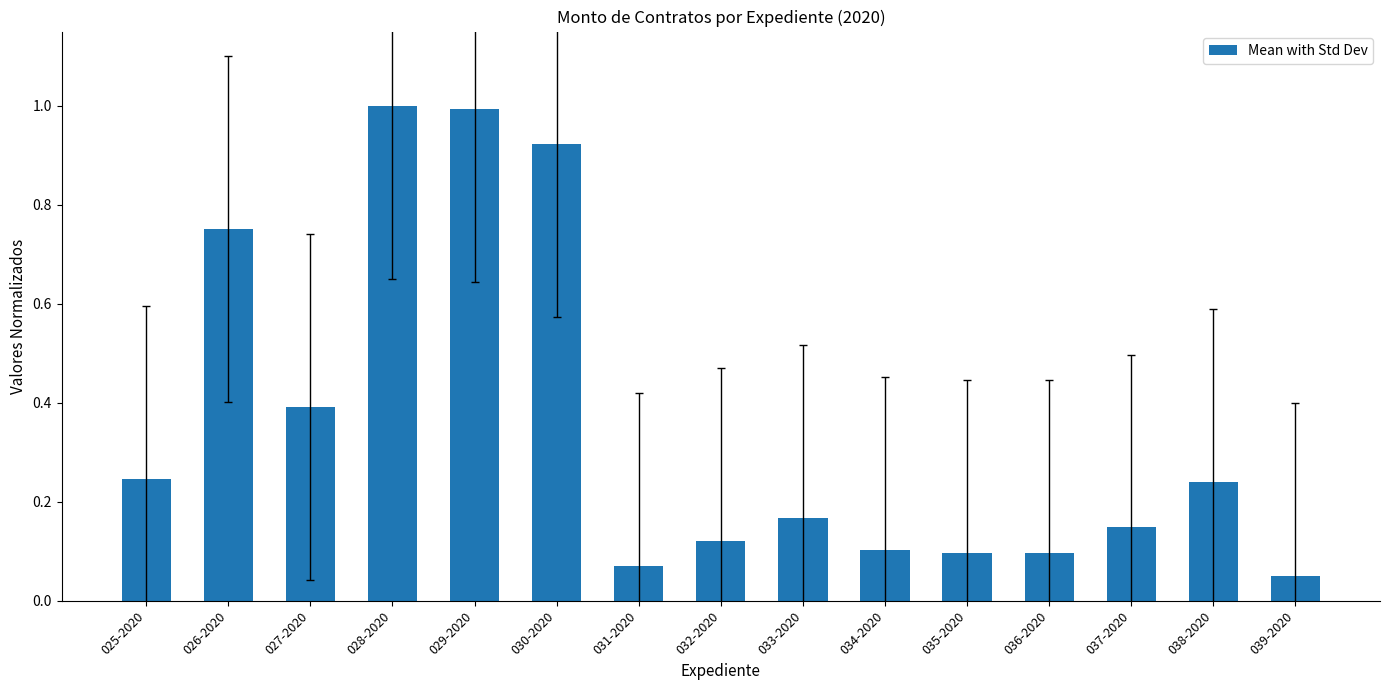

What position from the left is 026-2020?

2